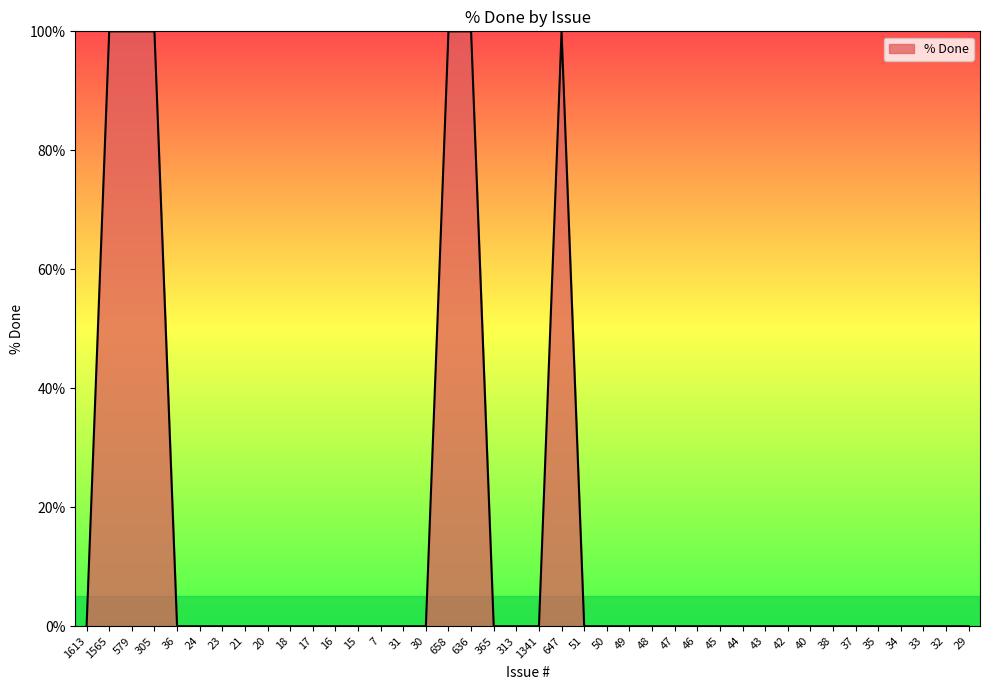

Does the chart have visible grid lines?

No